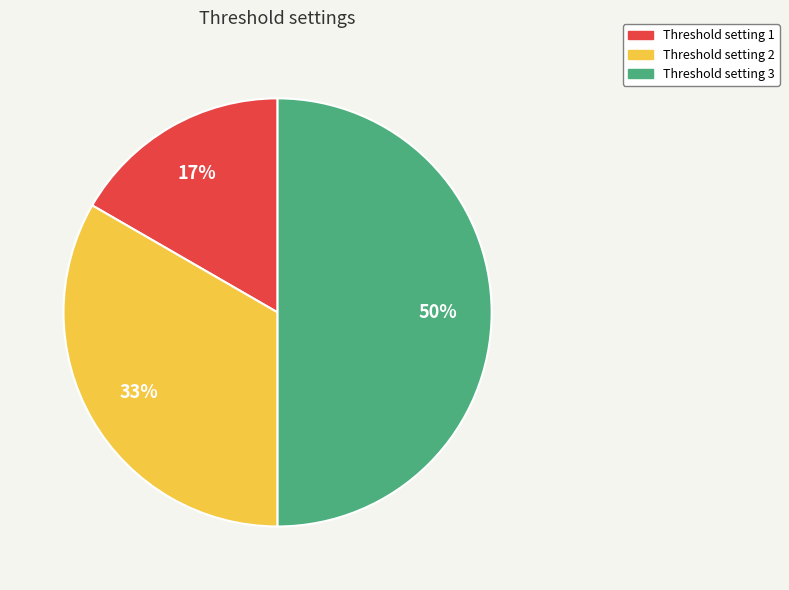

How many segments does this pie chart have?

3